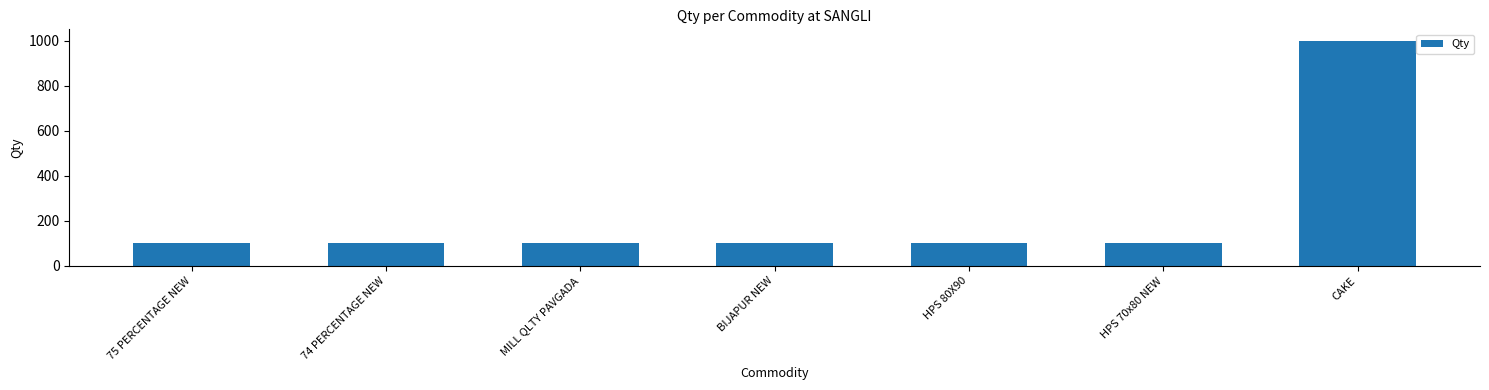

What is the greatest value displayed?

1000